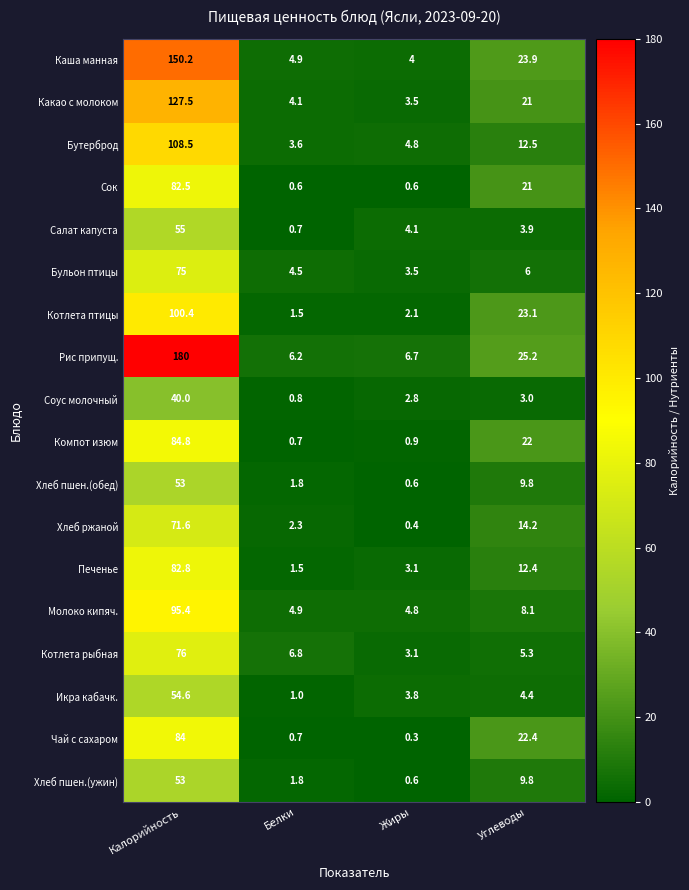

Where is Компот изюм nearest to the value 42?

Углеводы